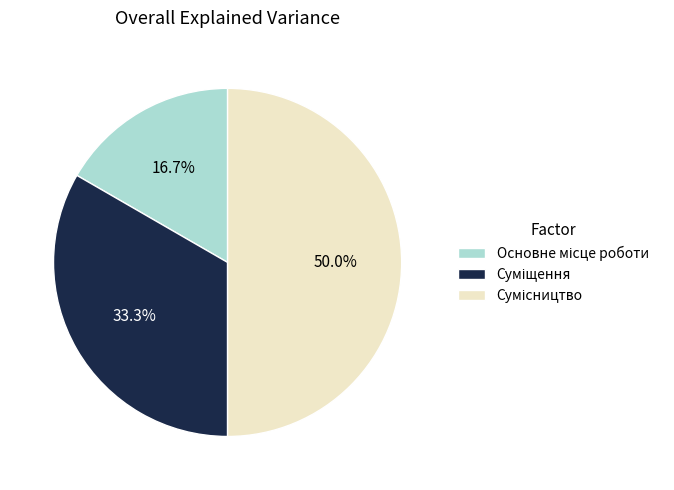

What percentage is the Сумісництво slice, to the nearest percent?

50%